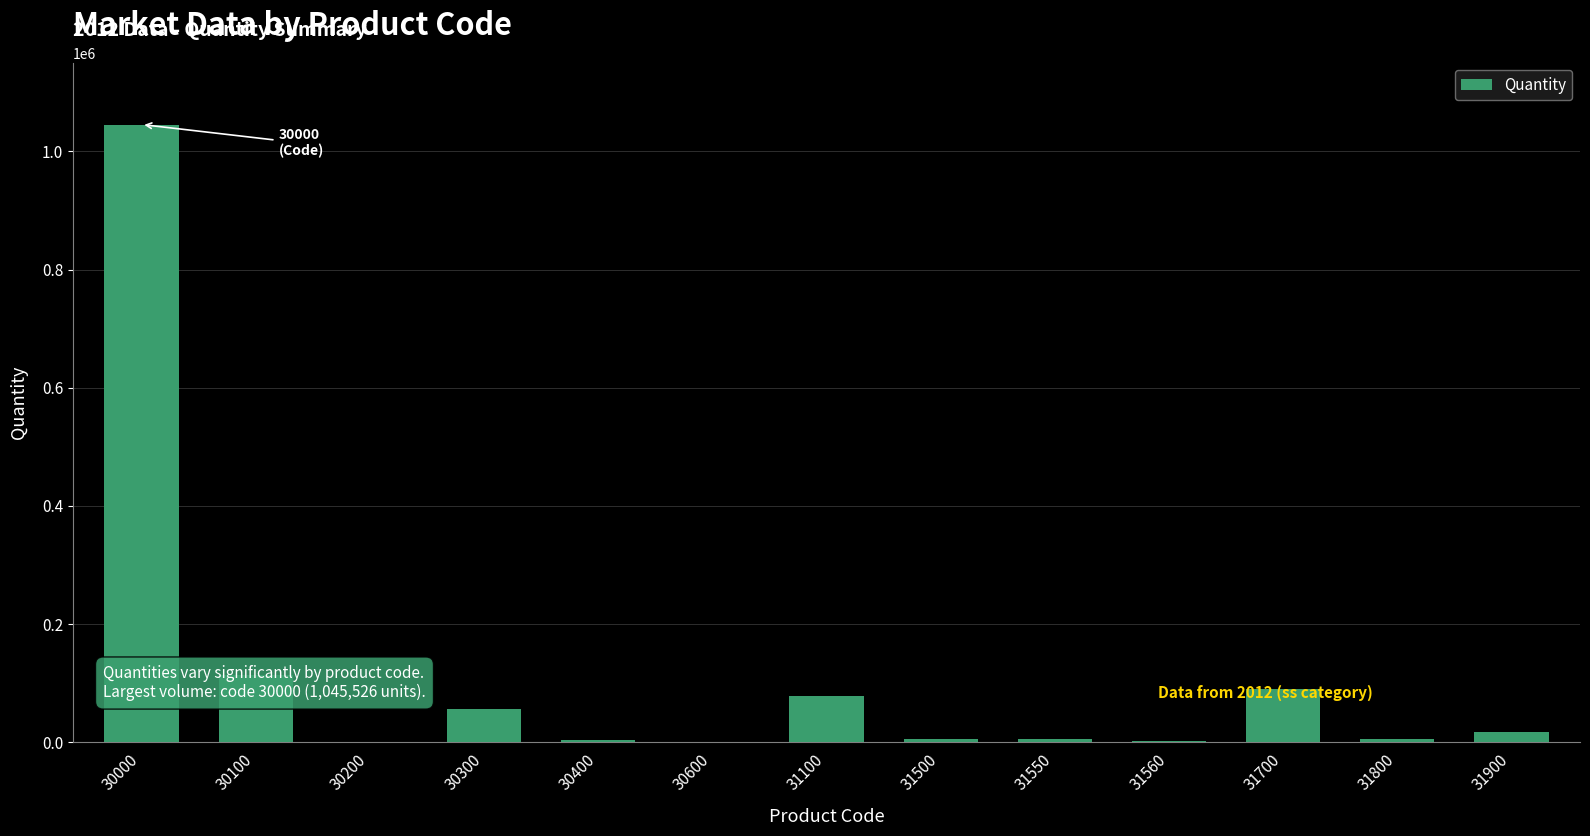

How many series are shown in this chart?

1